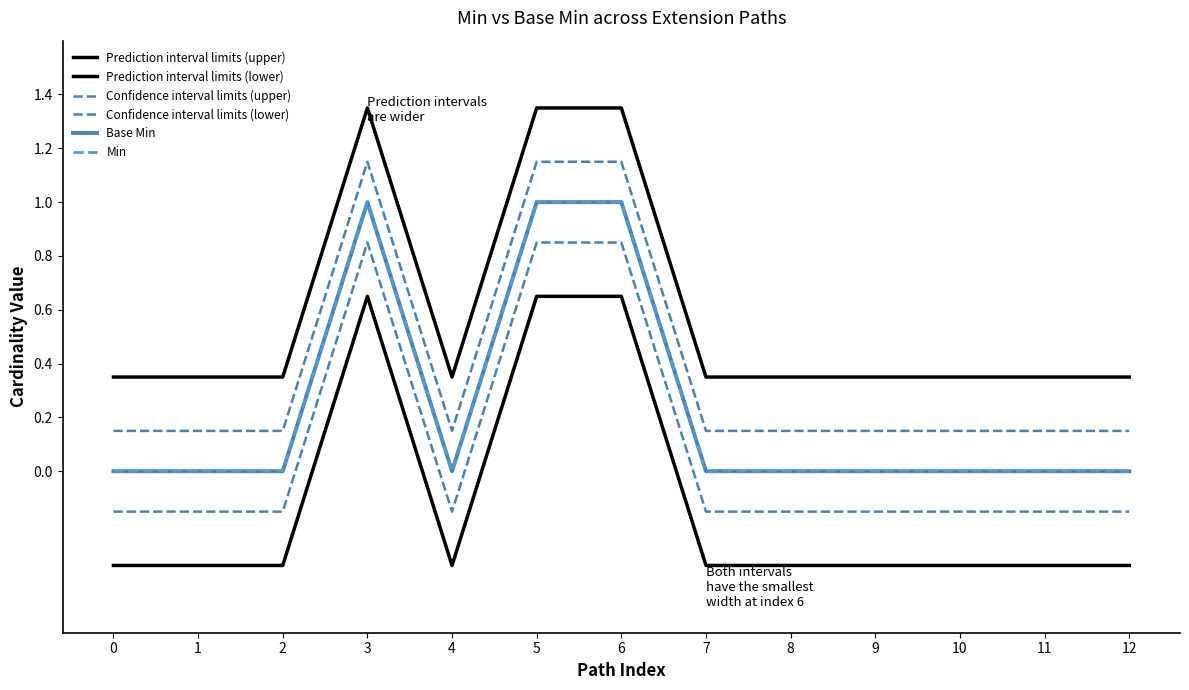

True or false: Prediction interval limits (upper) and Confidence interval limits (lower) cross at least once.

False